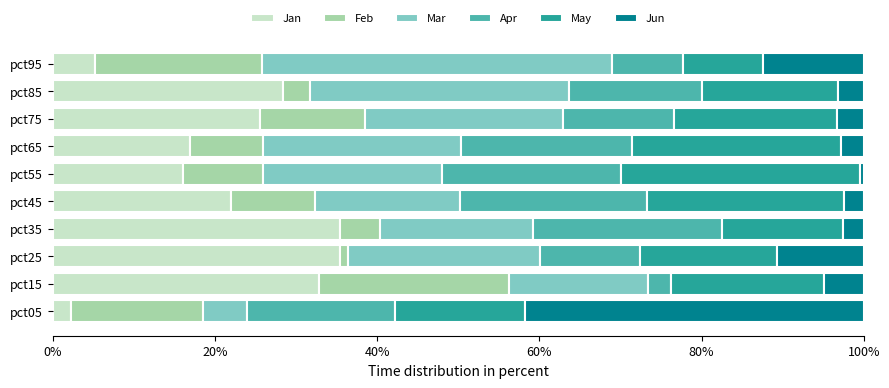

What is the total value across all series at pct75?

100.0